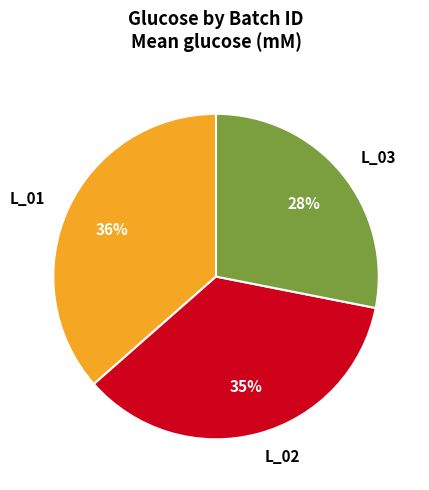

Do L_02 and L_01 together represent more than half of the pie?

Yes